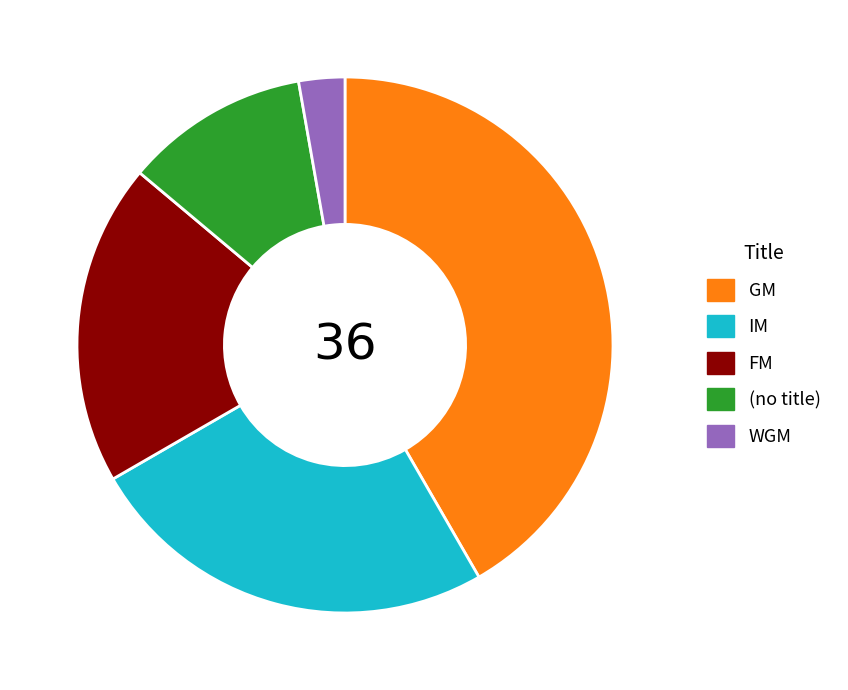

Which category has the biggest portion of the pie?

GM